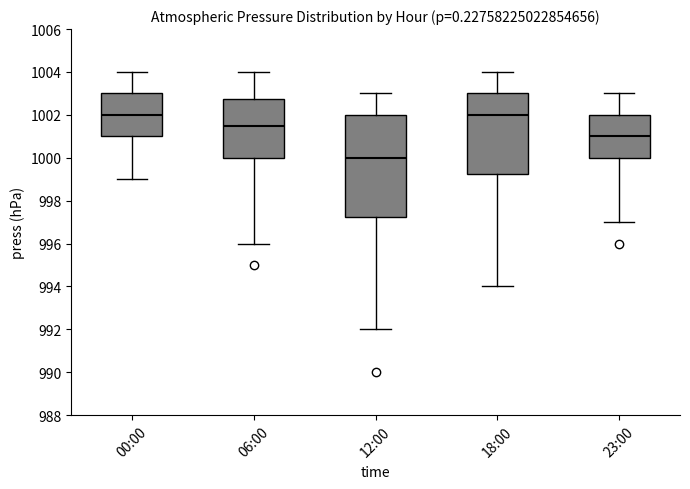

Comparing the boxes themselves (not the whiskers), which one is the tallest?

12:00